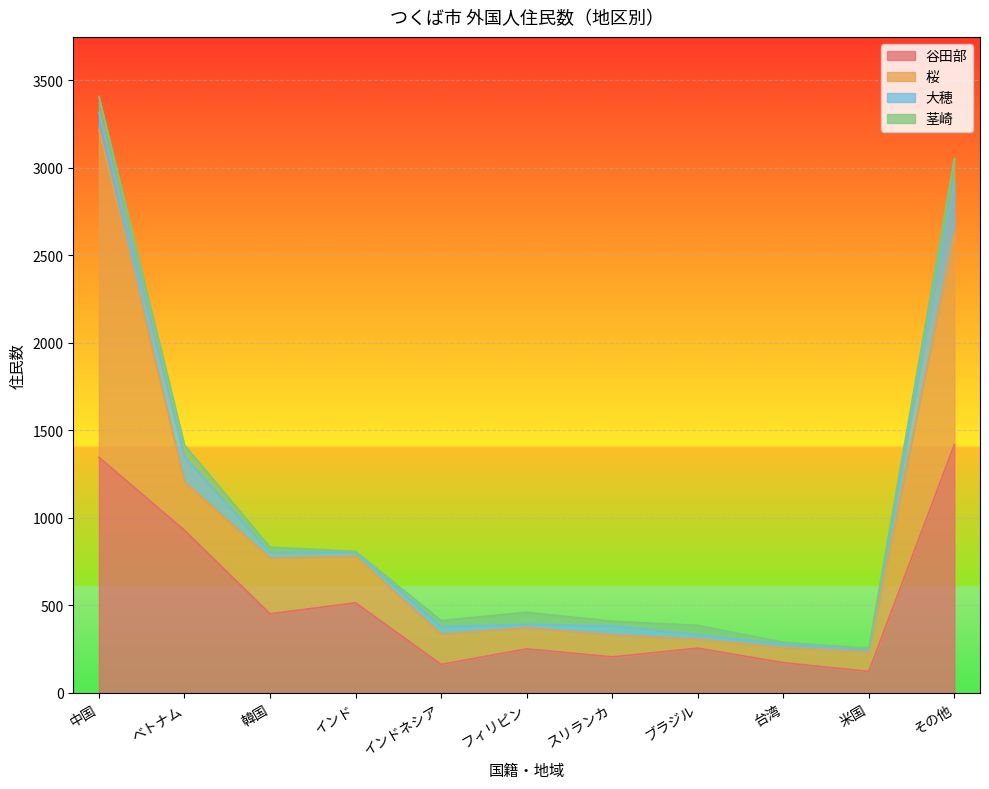

At how many categories does at least one series exceed 164?

10